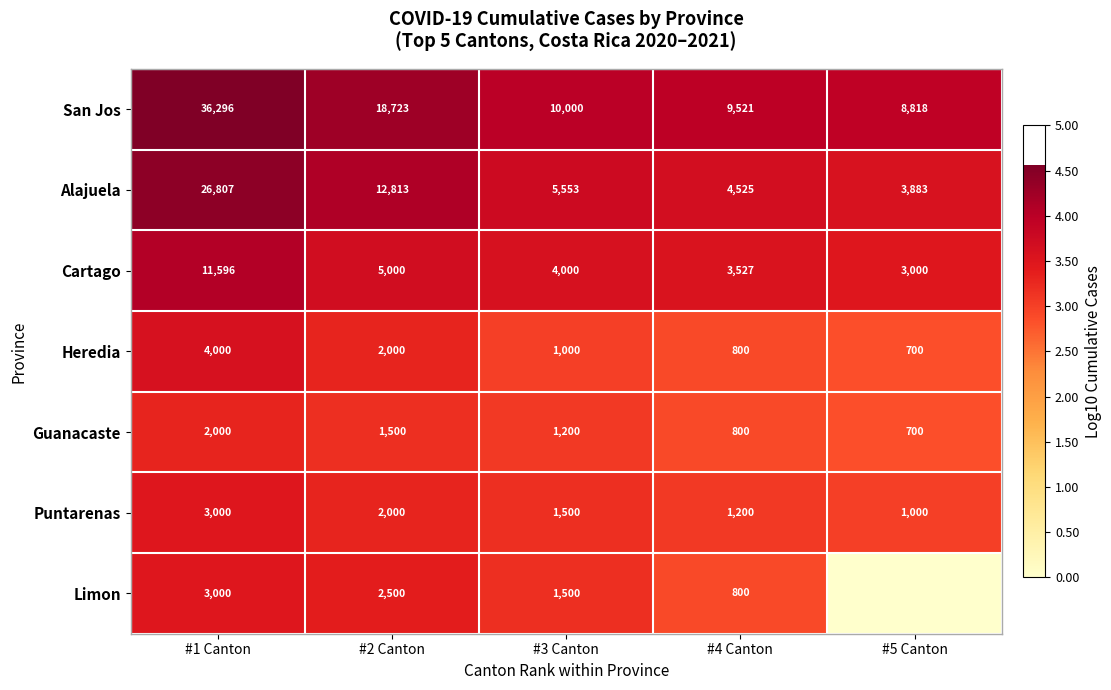

What is the spread (max minus min) of values at #3 Canton?

9000